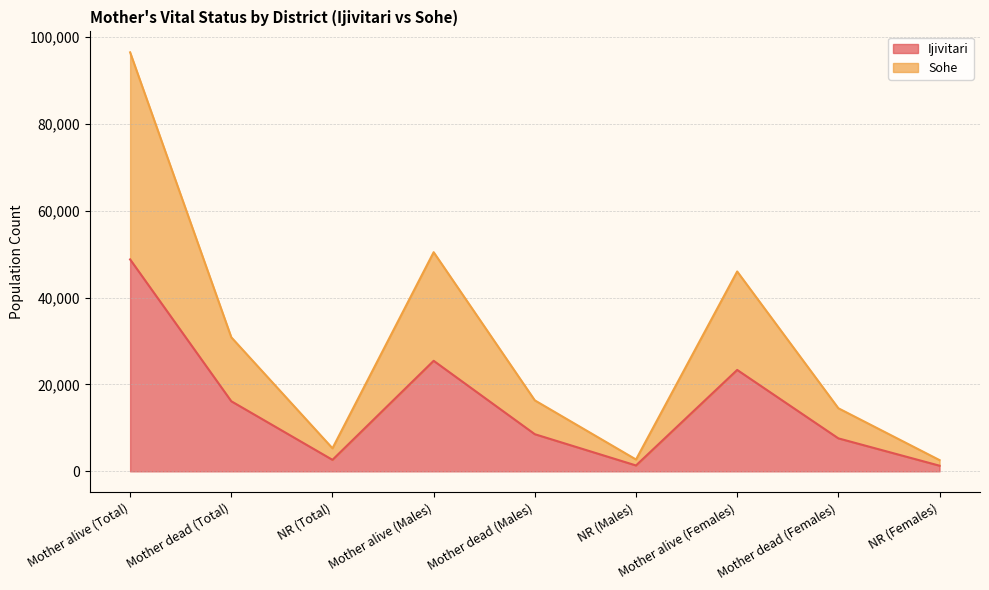

What is the label of the 4th point from the right?

NR (Males)